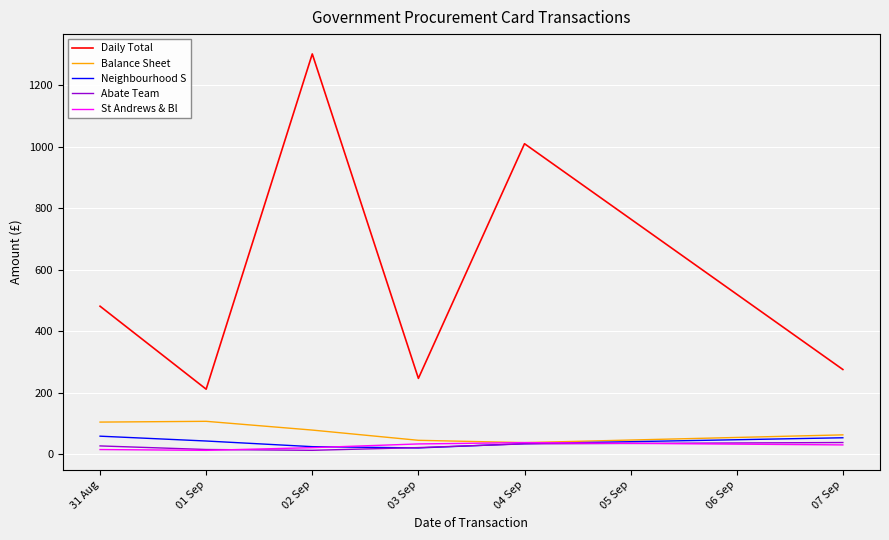

At how many categories does at least one series exceed 580?

2